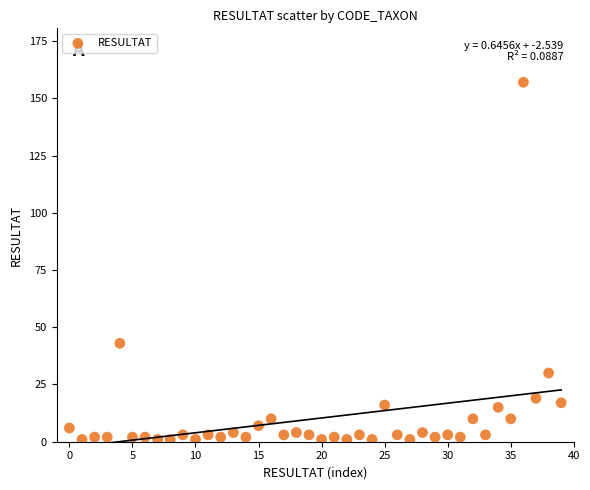

What is the range of Y values (max minus min)?

156